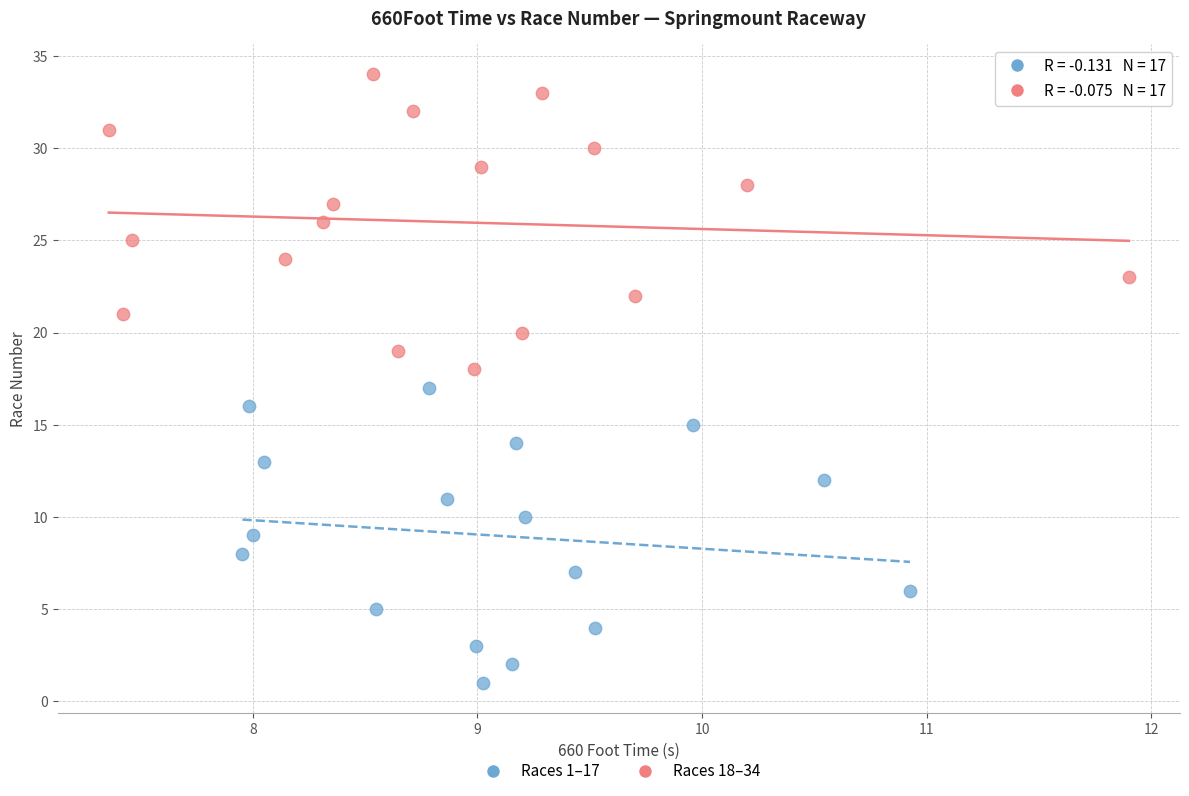

Which series reaches the maximum Y coordinate?

Races 18–34